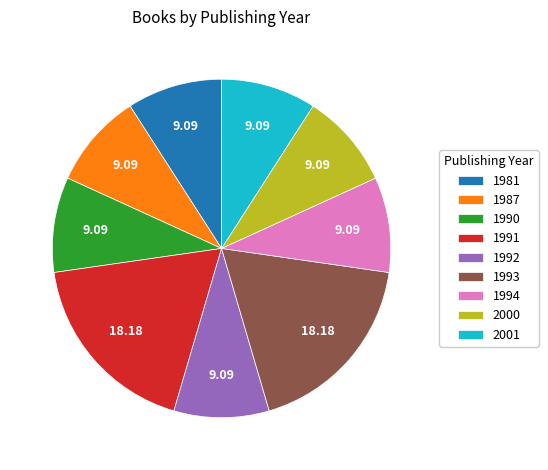

Count the number of slices in the pie.

9